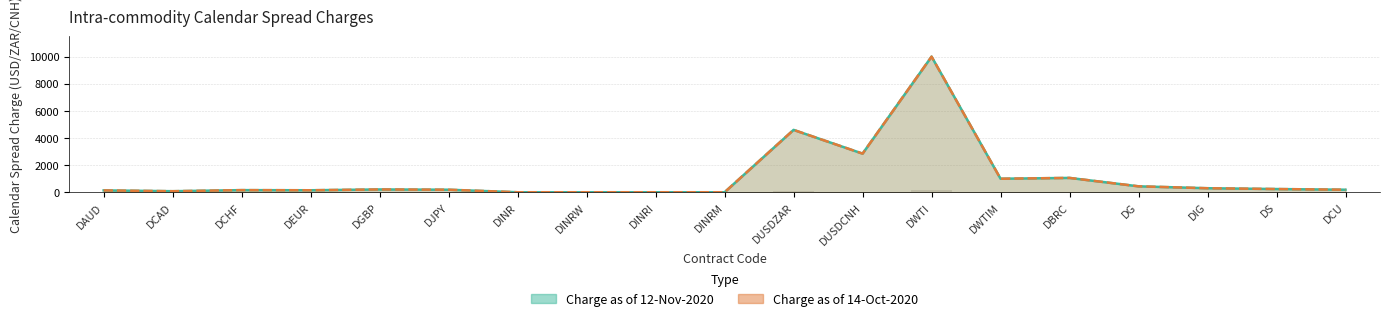

What is the average value of the Calendar Spread Charge as of 14-Oct-2020 series?

1138